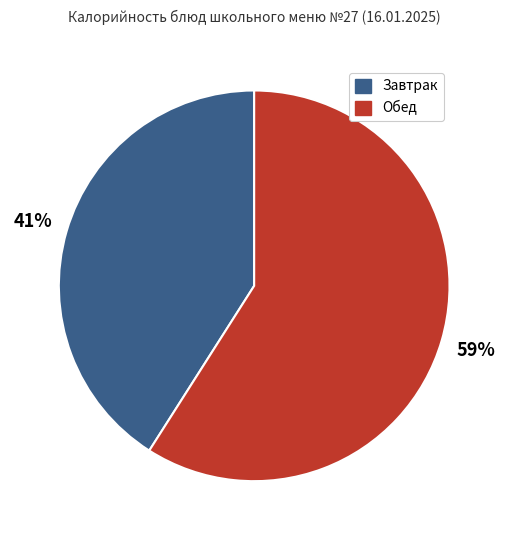

To the nearest percent, what is the average slice percentage?

50%